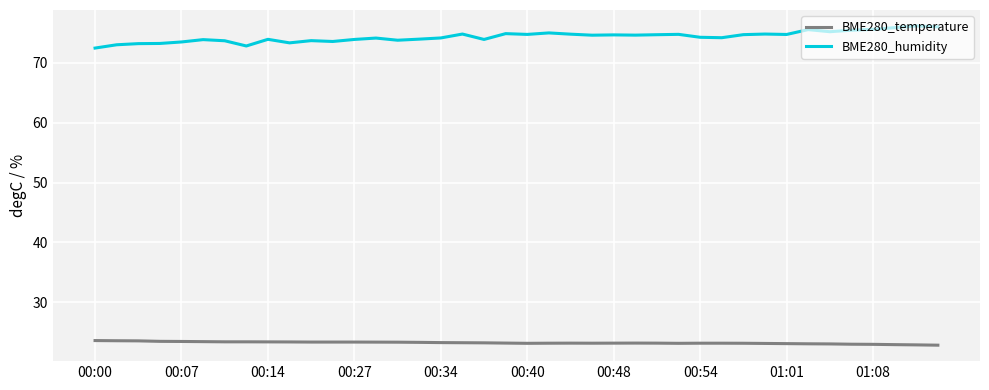

What are all the series names shown in the legend?

BME280_temperature, BME280_humidity